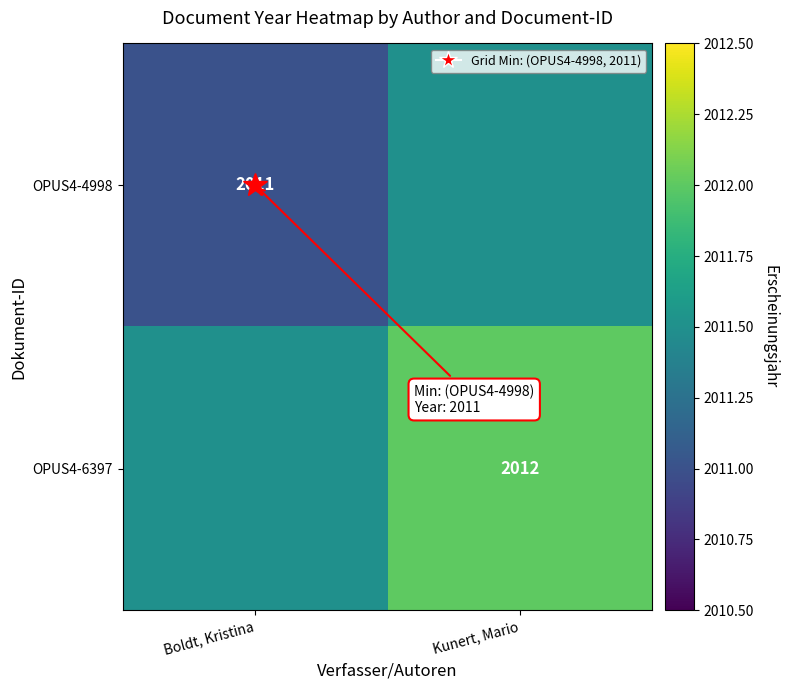

What is the sum of the OPUS4-4998 values at Kunert, Mario and Boldt, Kristina?

4022.5